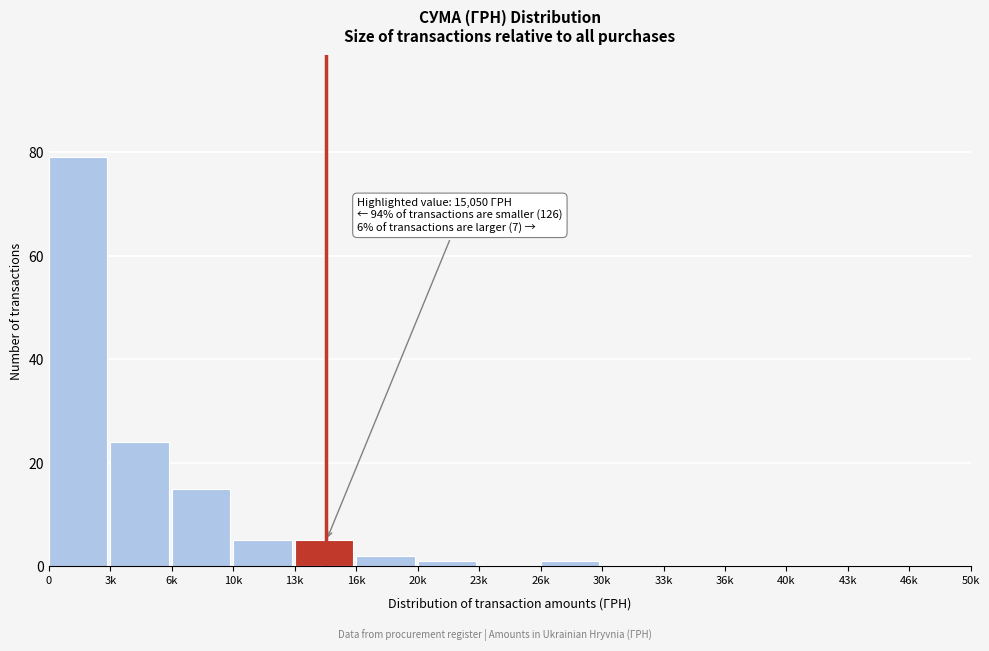

Reading left to right, extract all data points from this chart.

0=79	3k=24	6k=15	10k=5	13k=5	16k=2	20k=1	23k=0	26k=1	30k=0	33k=0	36k=0	40k=0	43k=0	46k=0